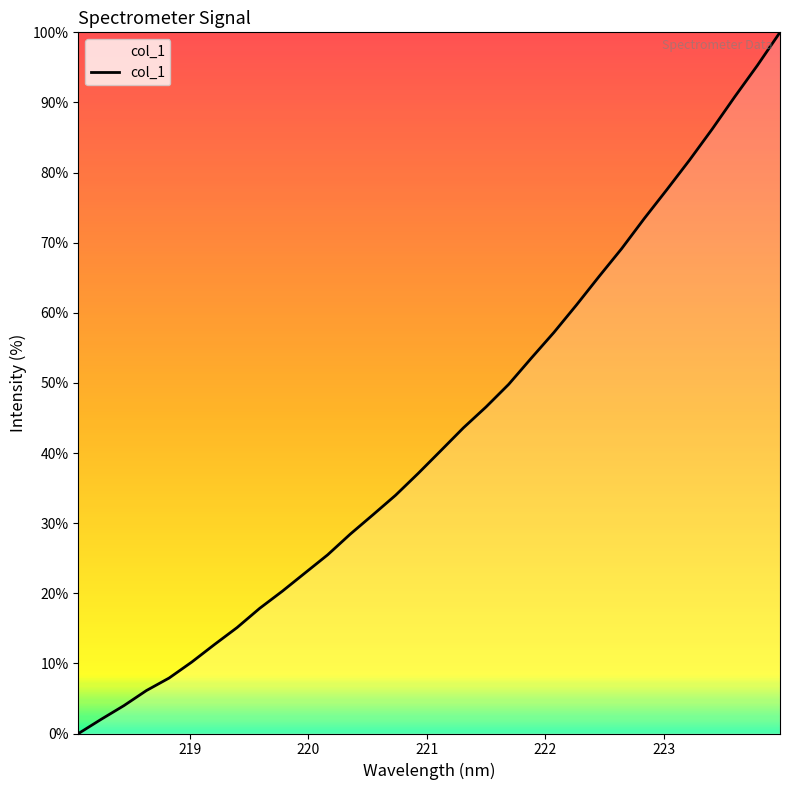

What is the greatest value displayed?

100.0